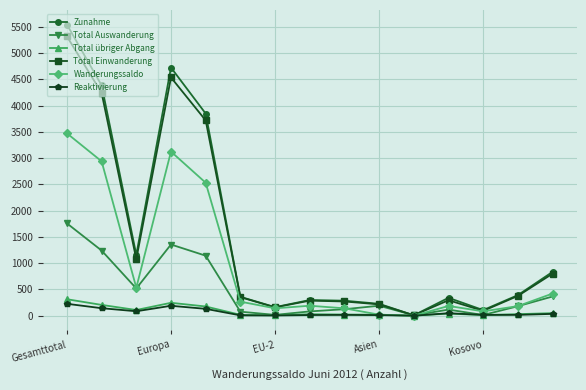

Which series has the widest spread of values?

Zunahme